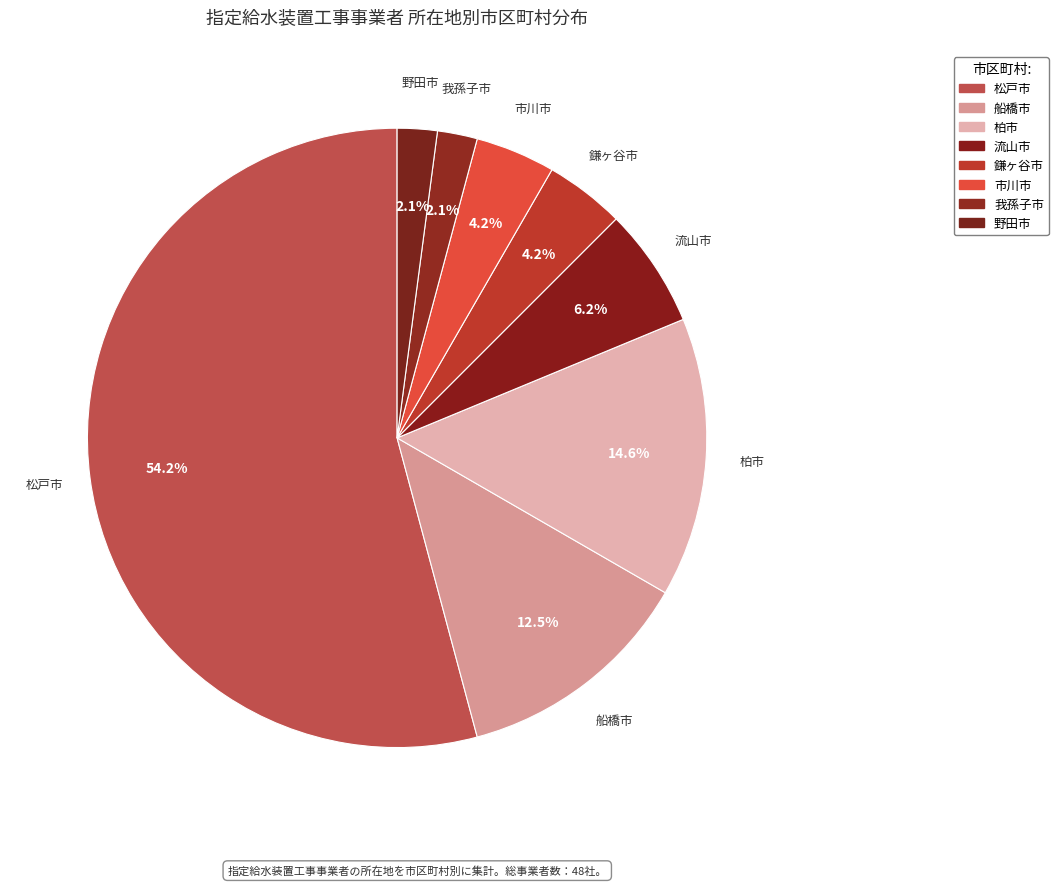

To the nearest percent, what is the combined percentage of 野田市 and 柏市?

17%